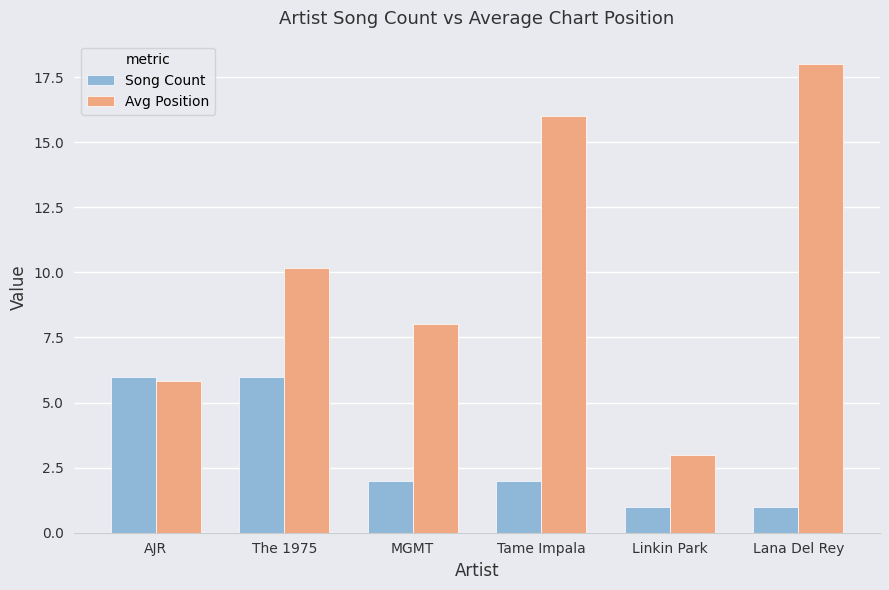

Which category has the highest value across all series?

Lana Del Rey